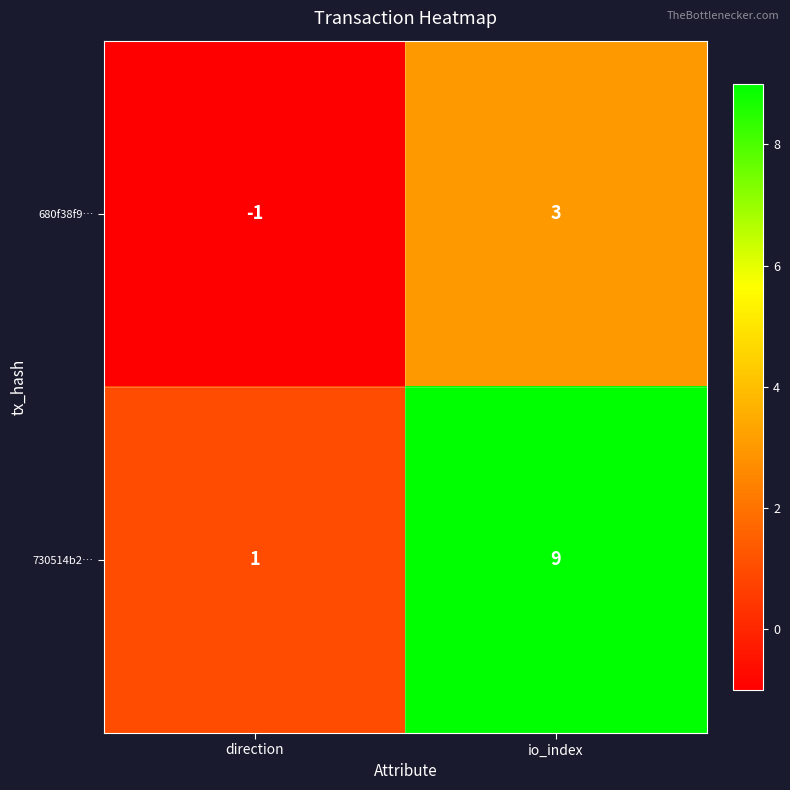

Reading left to right, list all the values displayed in this chart.

680f38f9…: -1	3
730514b2…: 1	9